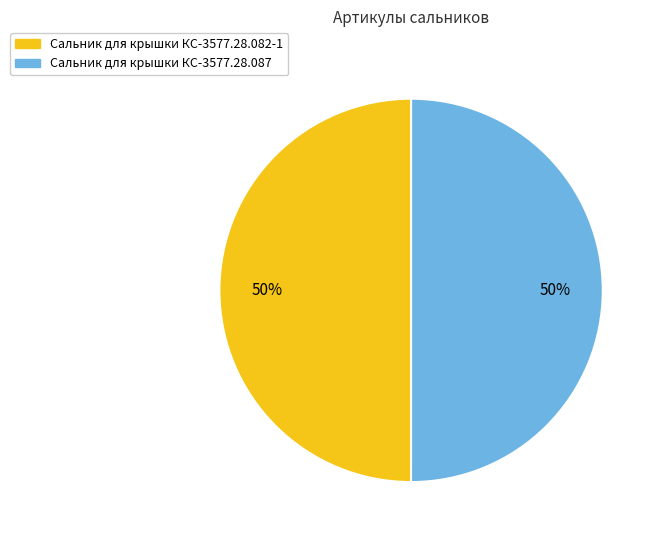

What is the ratio of the value at Сальник для крышки КС-3577.28.087 to the value at Сальник для крышки КС-3577.28.082-1?

1.0